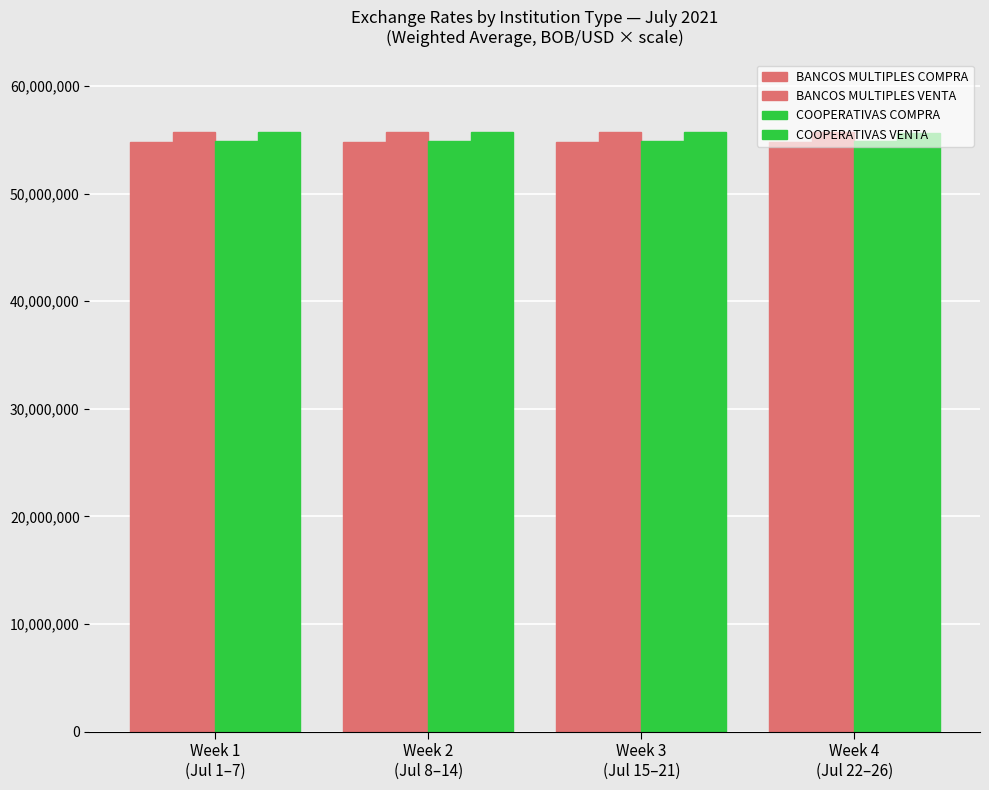

Is the value of COOPERATIVAS VENTA at Week 2
(Jul 8–14) greater than the value of COOPERATIVAS COMPRA at Week 2
(Jul 8–14)?

Yes